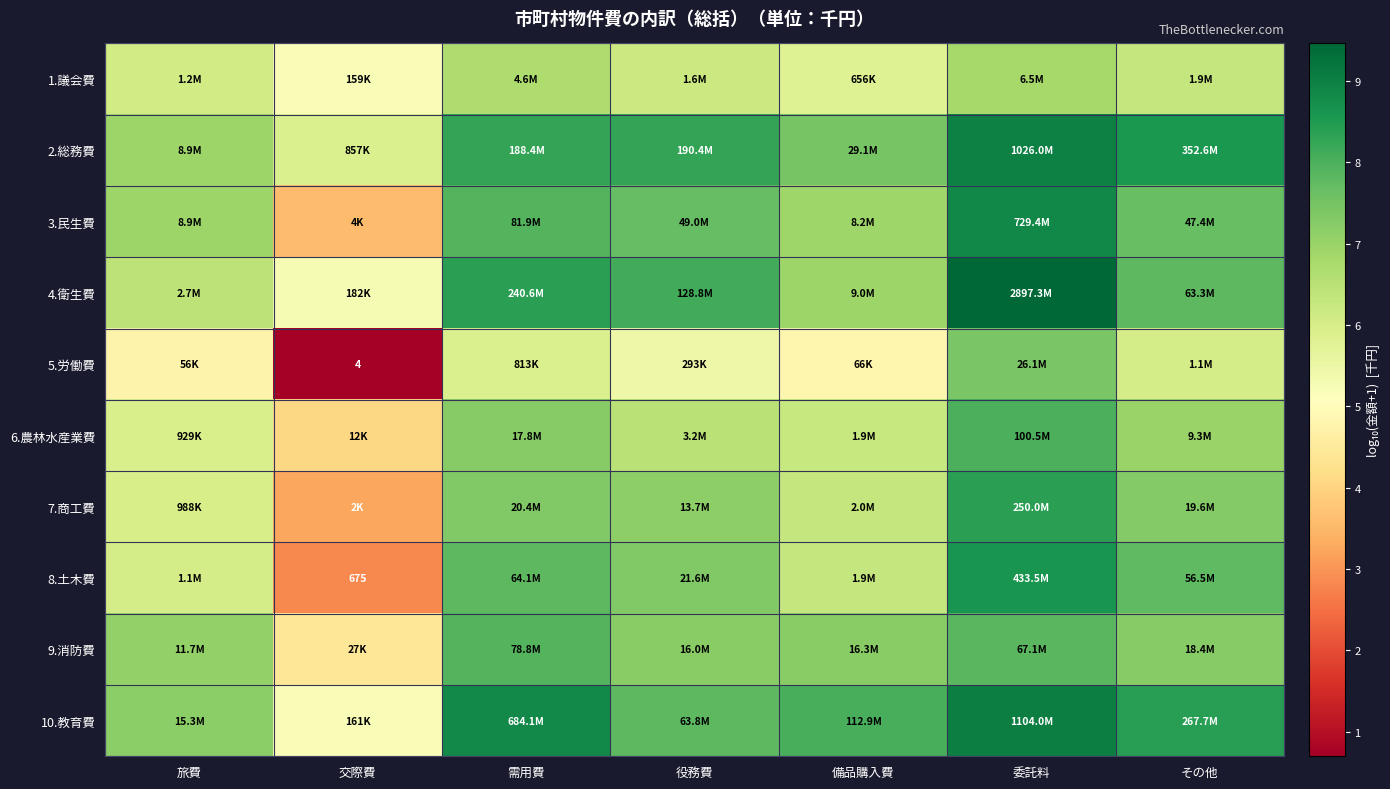

At how many categories does at least one series exceed 6?

6